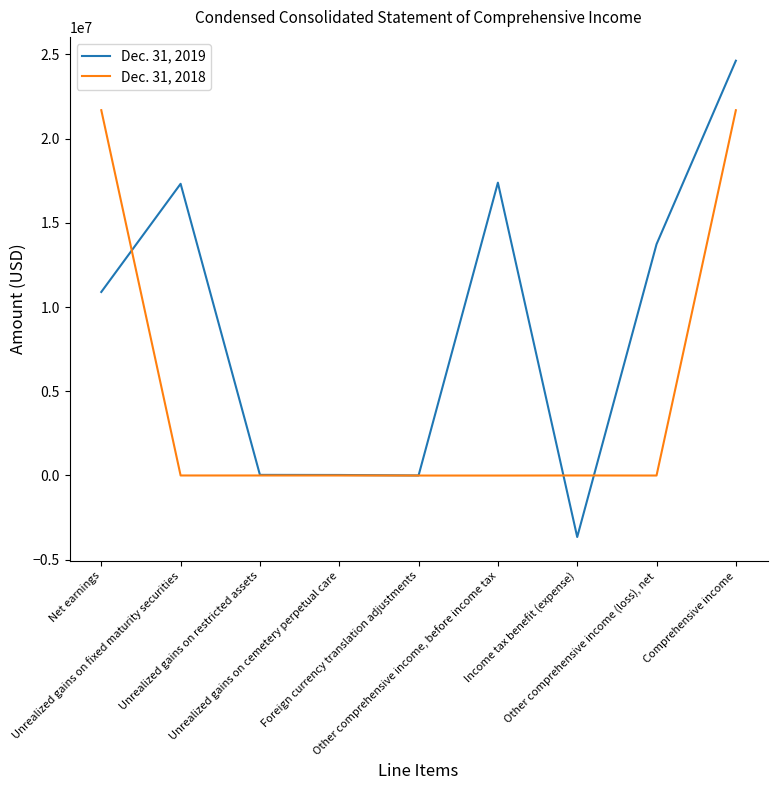

Which series has the largest total across all categories?

Dec. 31, 2019